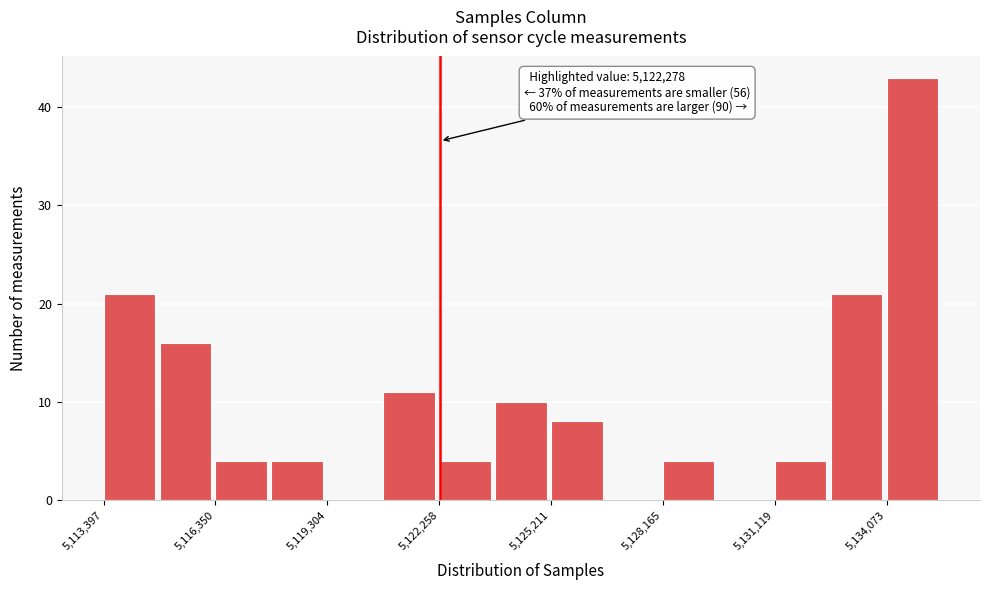

Around what value on the x-axis is the tallest bar? Give the approximate position of its centre, as read against the axis.

5135000